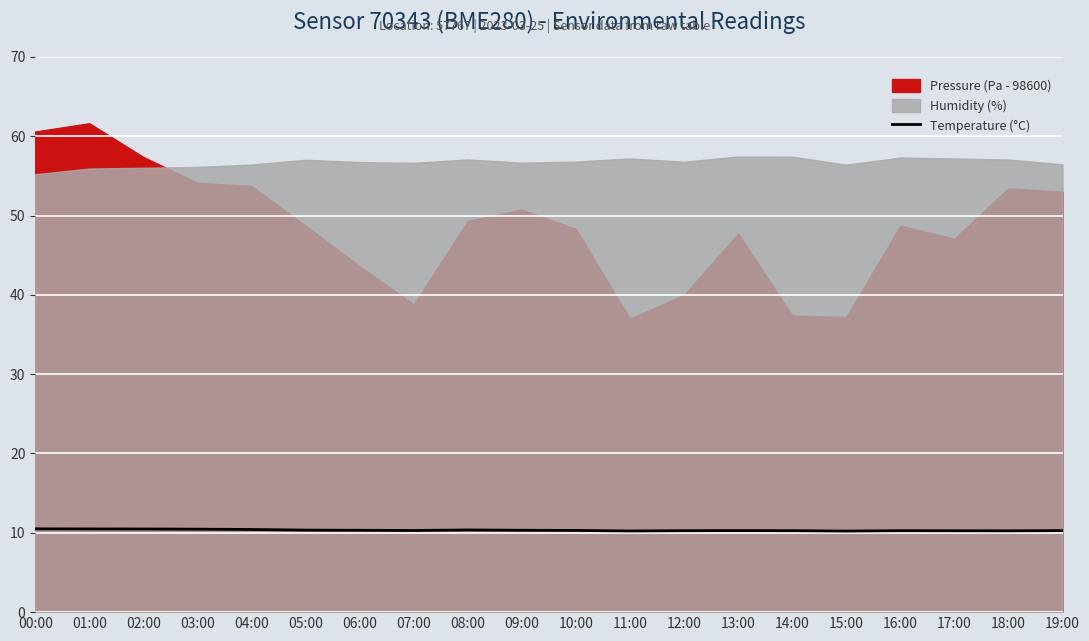

How many points are lower than both their immediate neighbors (excluding endpoints)?

4